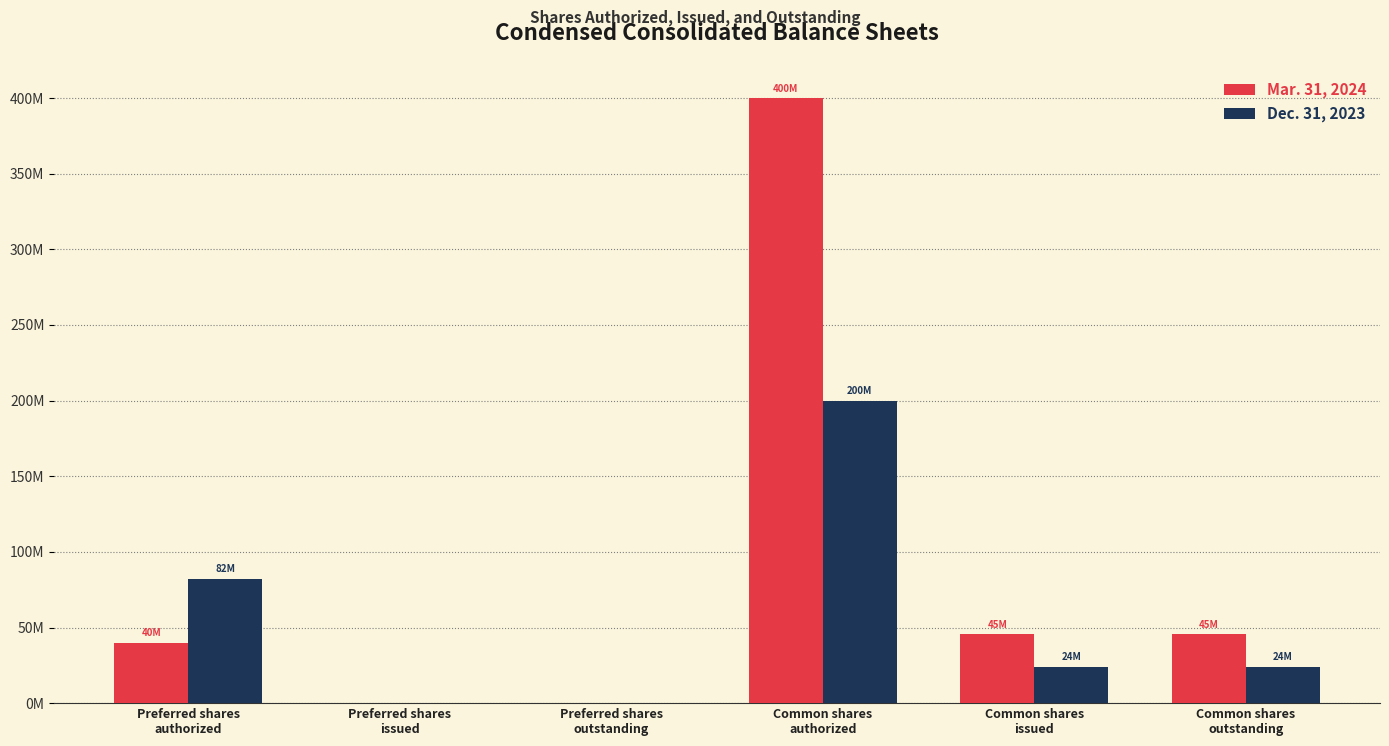

At Common shares
outstanding, list the series in order from smallest to largest.

Dec. 31, 2023, Mar. 31, 2024